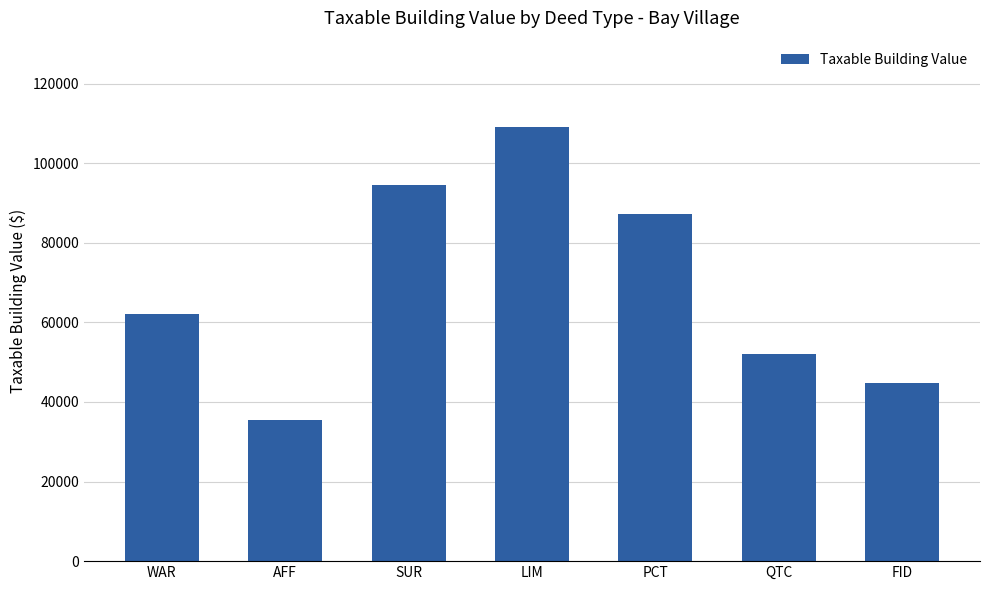

What is the label of the 3rd bar from the left?

SUR